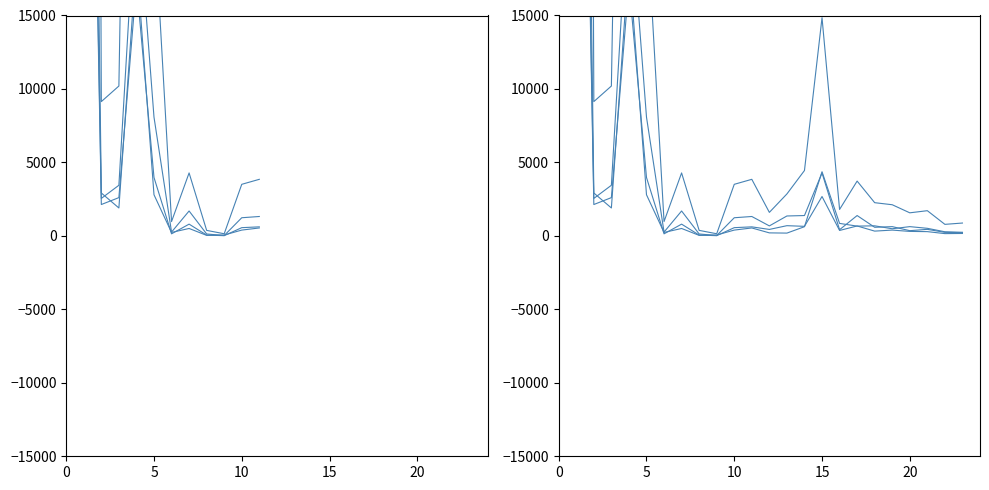

Does the chart have visible grid lines?

No